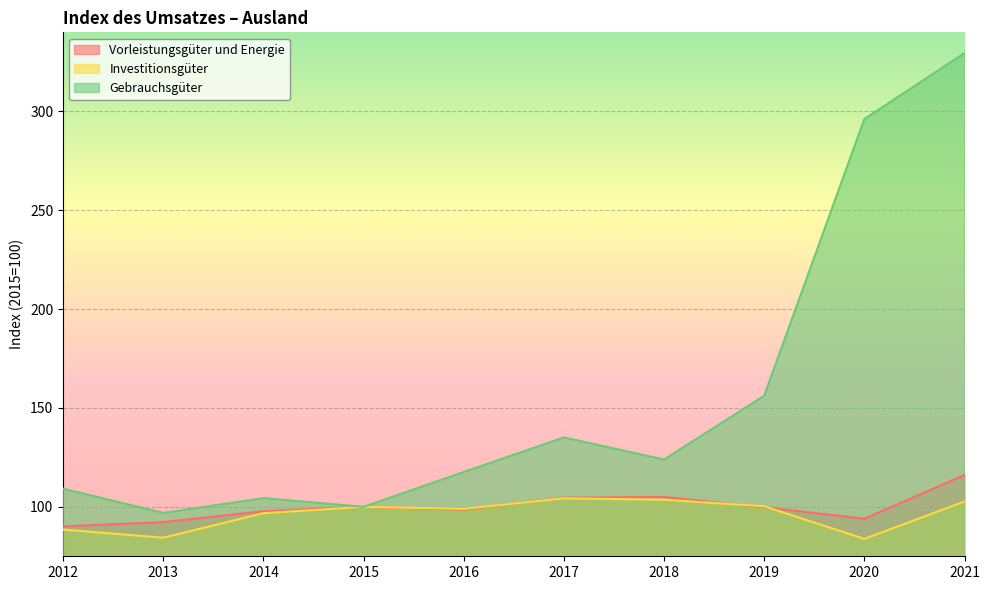

How many data points does each series have?

10